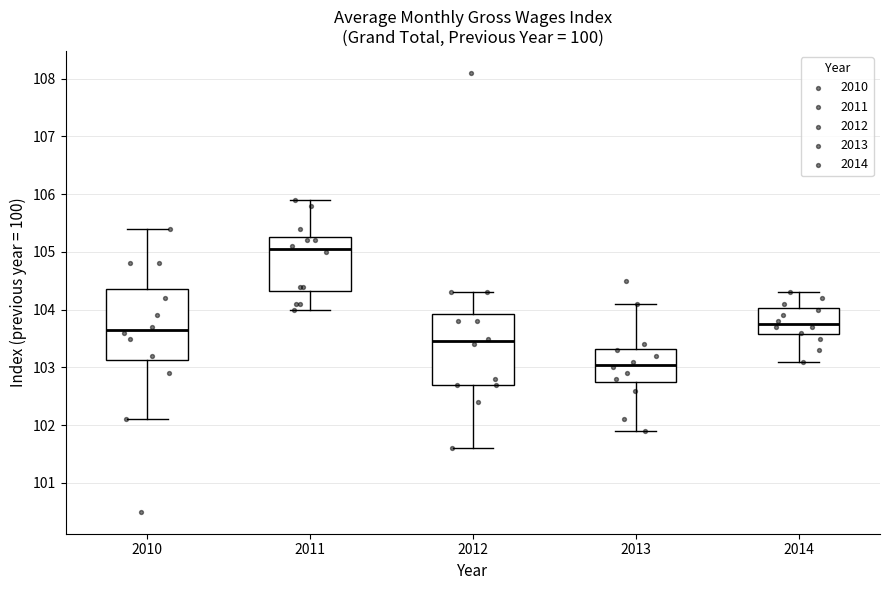

Where does the median line of the box at x = 2013 sit on the y-axis? The values are not printed on the chart, so give them approximately, as read against the axis.

103.1